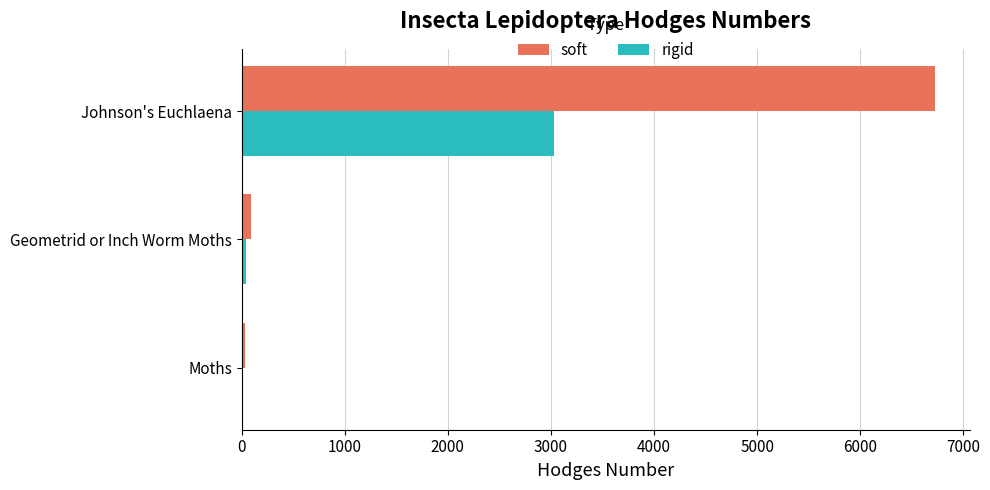

What is the highest value of the rigid series?

3028.1